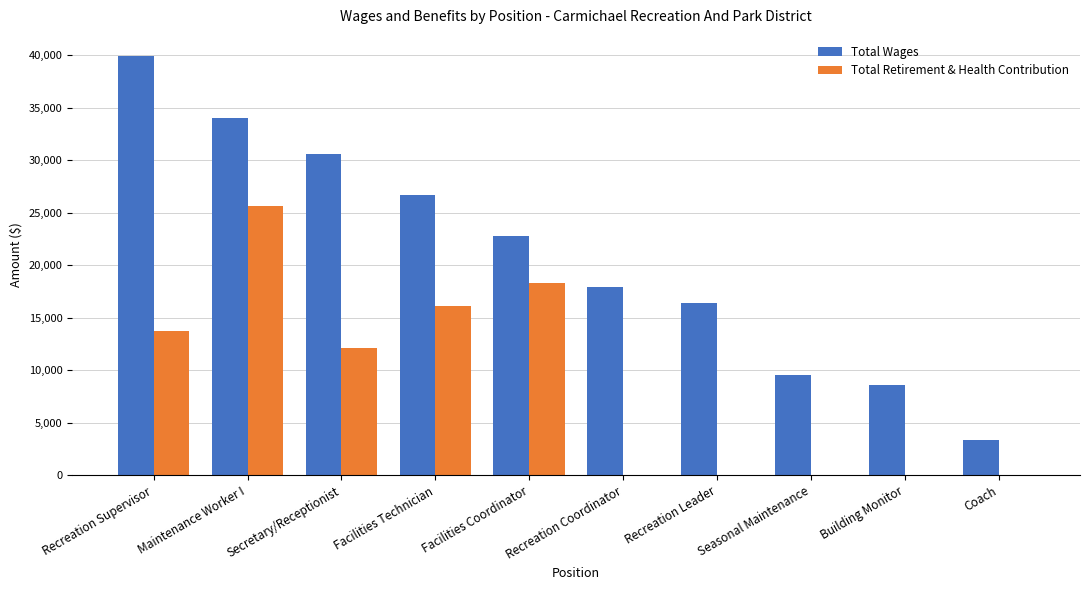

What is the average value of the Total Wages series?

20988